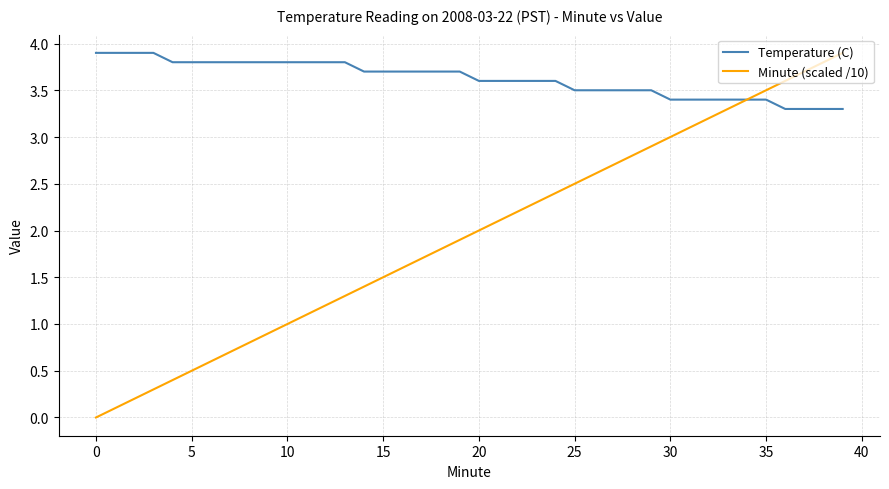

What is the highest value of the Minute (scaled /10) series?

3.9